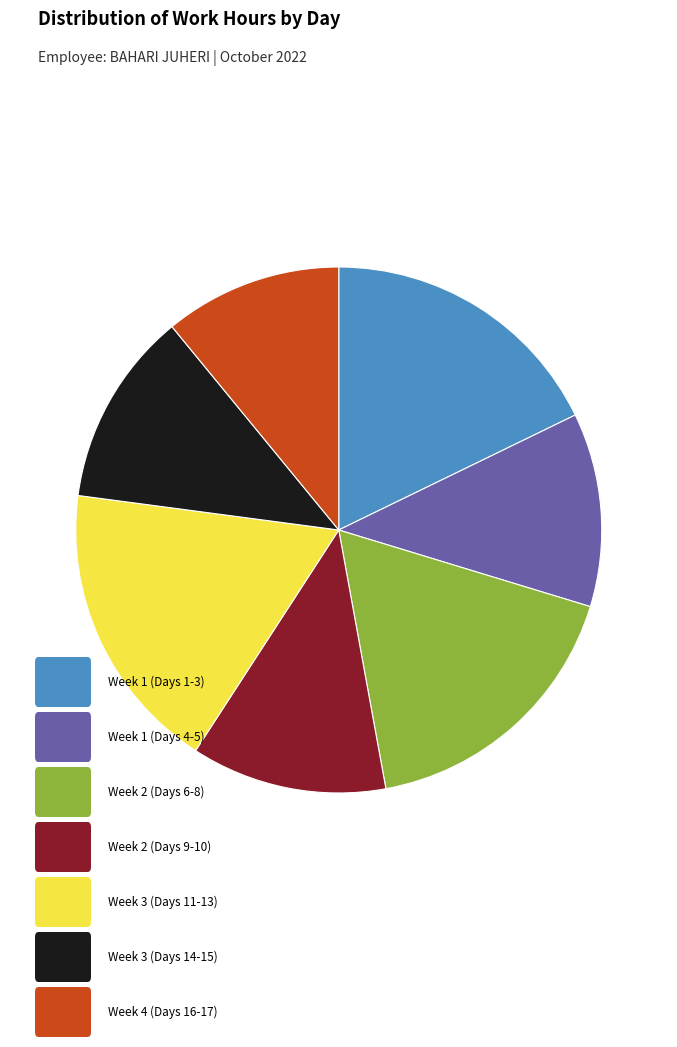

Count the number of slices in the pie.

7